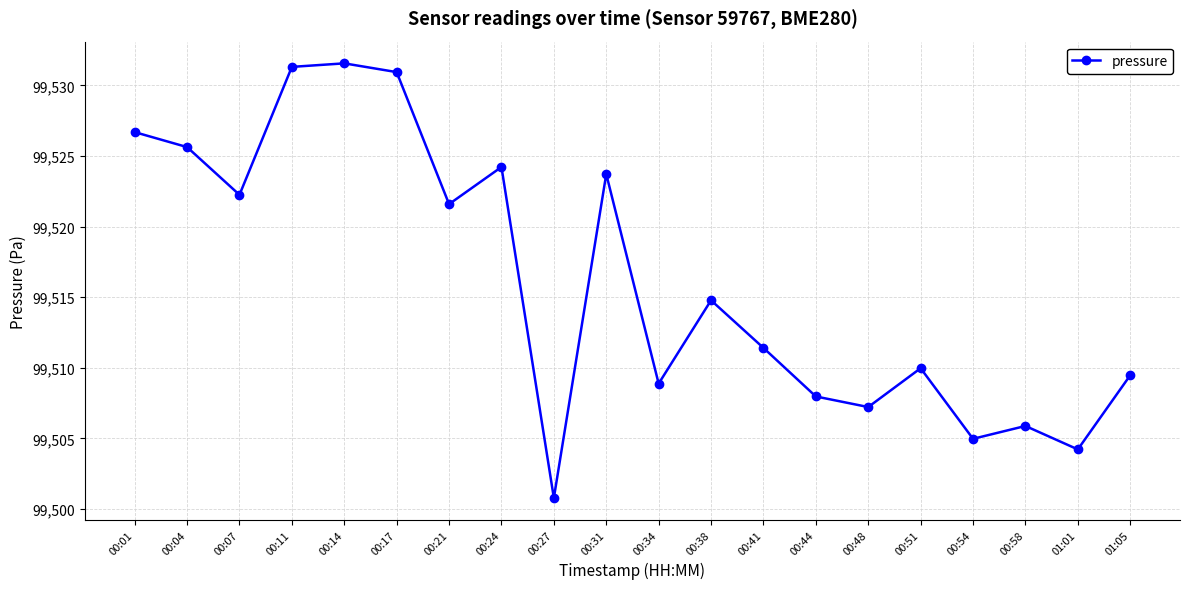

What is the difference between the values at 00:21 and 00:41?

10.2